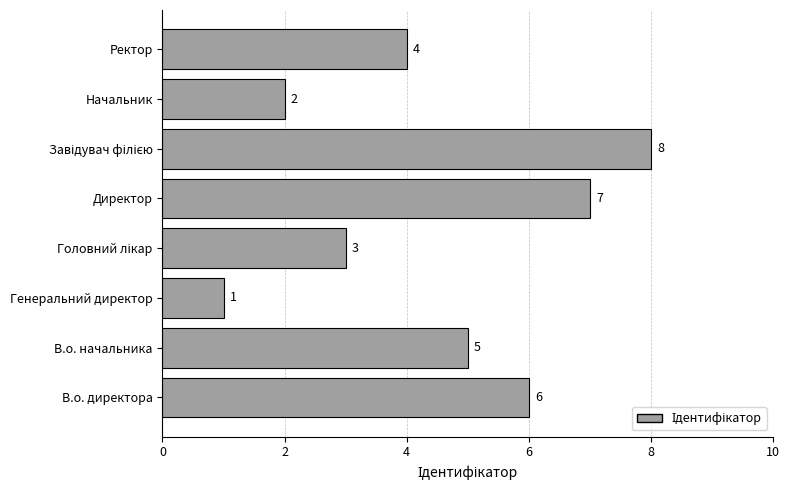

What is the smallest value displayed?

1